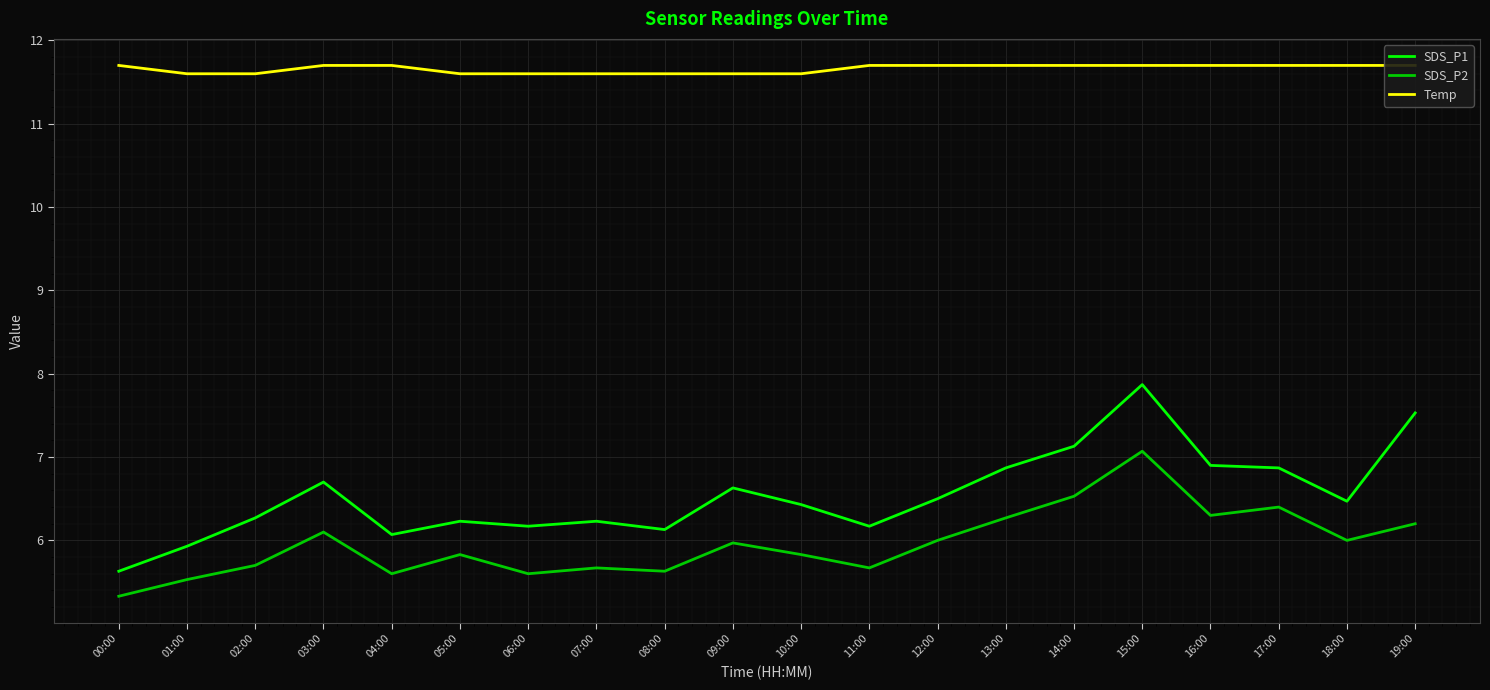

At 02:00, list the series in order from largest to smallest.

Temp, SDS_P1, SDS_P2